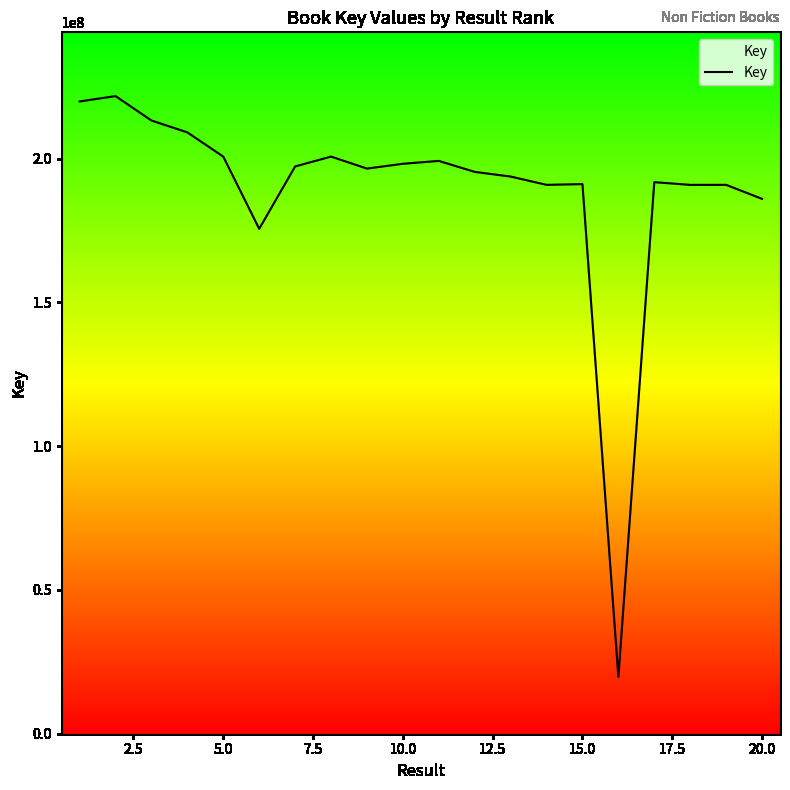

What is the greatest value displayed?

221793612